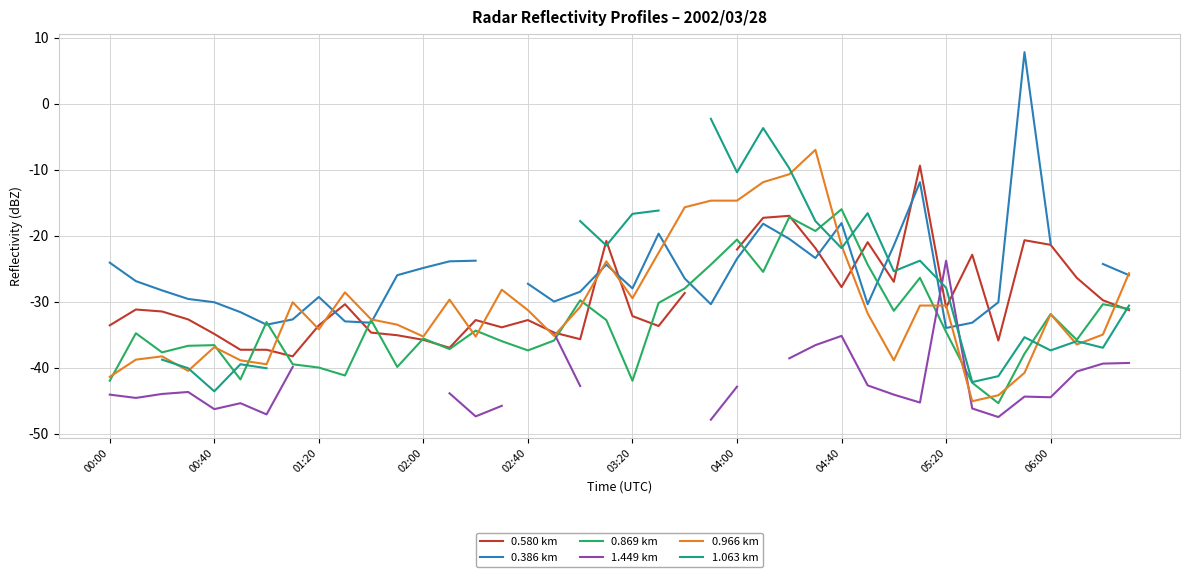

Rank the series by their maximum value, from highest to lowest.

0.386 km, 1.063 km, 0.966 km, 0.580 km, 0.869 km, 1.449 km